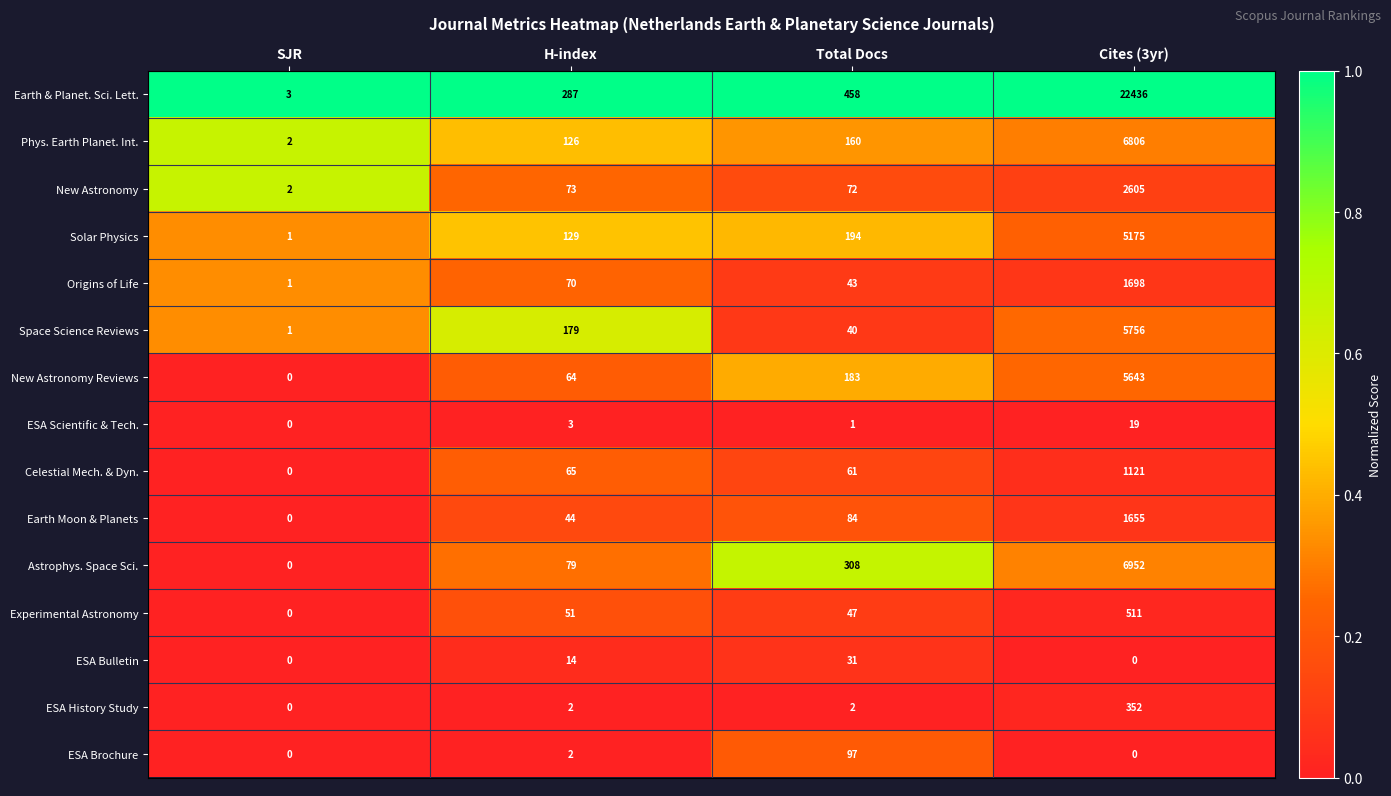

Which series changed the most between SJR and Total Docs?

Earth & Planet. Sci. Lett.